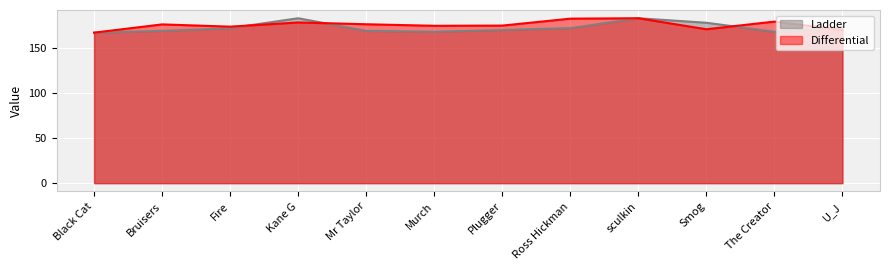

What value does the Differential series have at Kane G?

178.3